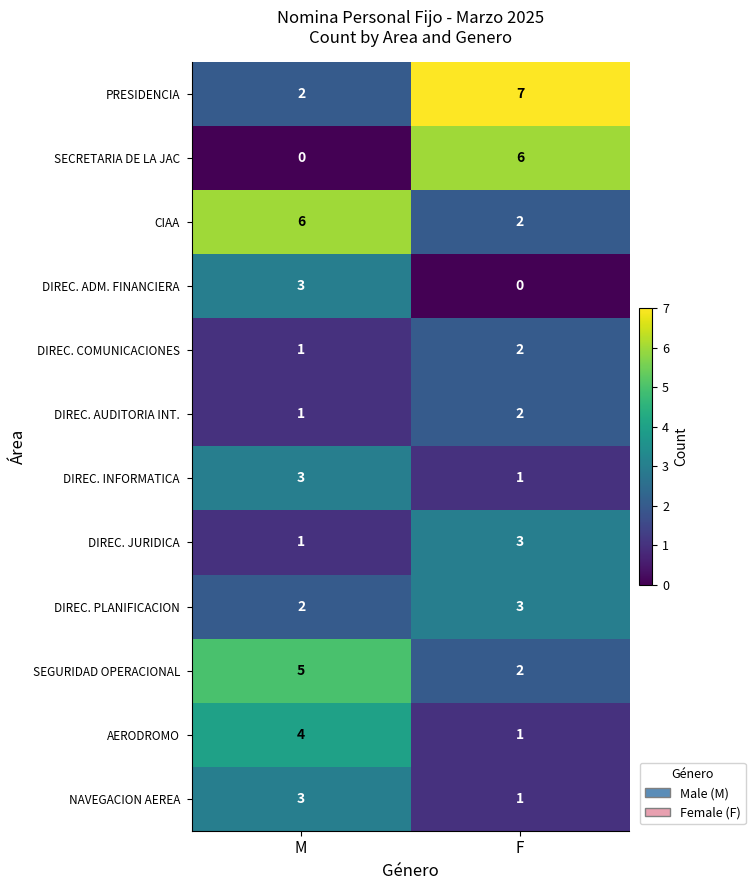

Reading left to right, what are all the values shown in this chart?

PRESIDENCIA: M=2	F=7
SECRETARIA DE LA JAC: M=0	F=6
CIAA: M=6	F=2
DIREC. ADM. FINANCIERA: M=3	F=0
DIREC. COMUNICACIONES: M=1	F=2
DIREC. AUDITORIA INT.: M=1	F=2
DIREC. INFORMATICA: M=3	F=1
DIREC. JURIDICA: M=1	F=3
DIREC. PLANIFICACION: M=2	F=3
SEGURIDAD OPERACIONAL: M=5	F=2
AERODROMO: M=4	F=1
NAVEGACION AEREA: M=3	F=1